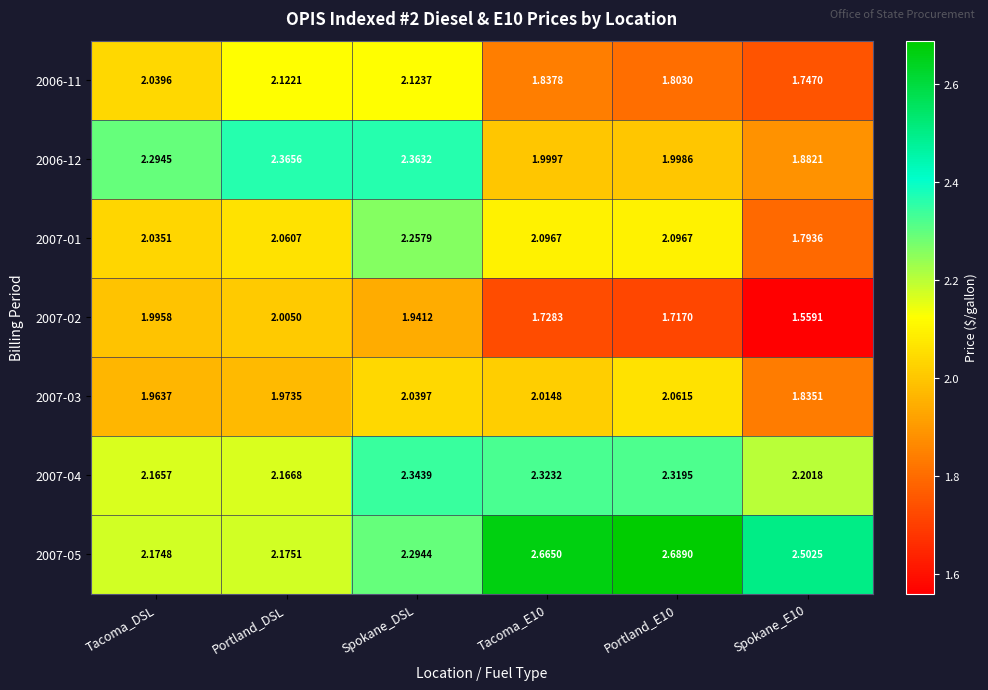

What is the difference between the highest and lowest values at Portland_E10?

1.0